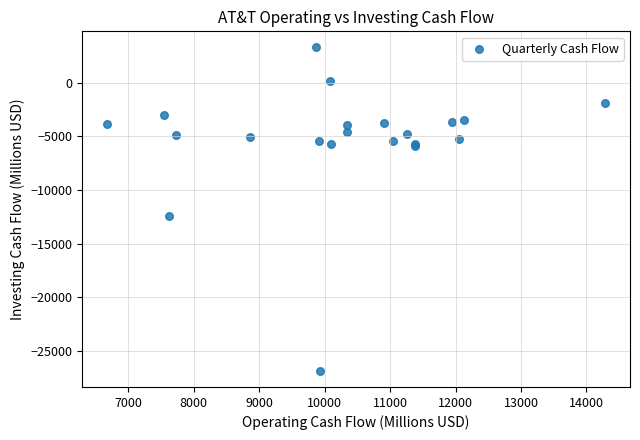

What Y value in the scatter plot is closest to -11777?

-12458